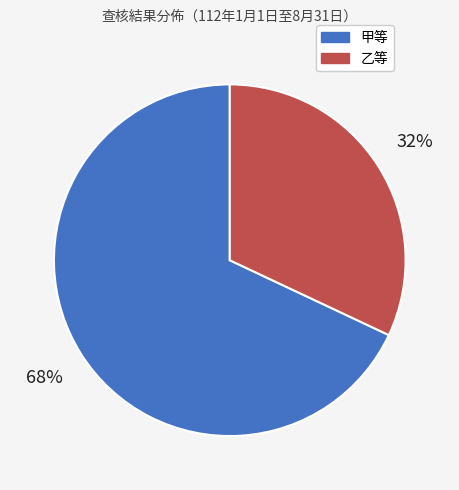

Which has a higher value, 乙等 or 甲等?

甲等